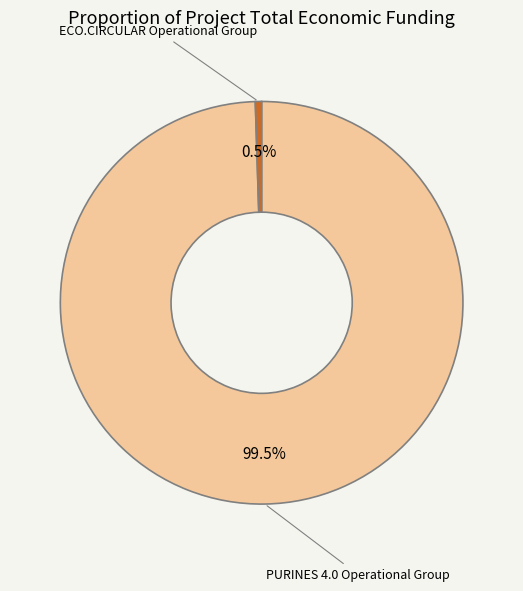

Between PURINES 4.0 Operational Group and ECO.CIRCULAR Operational Group, which is larger?

PURINES 4.0 Operational Group